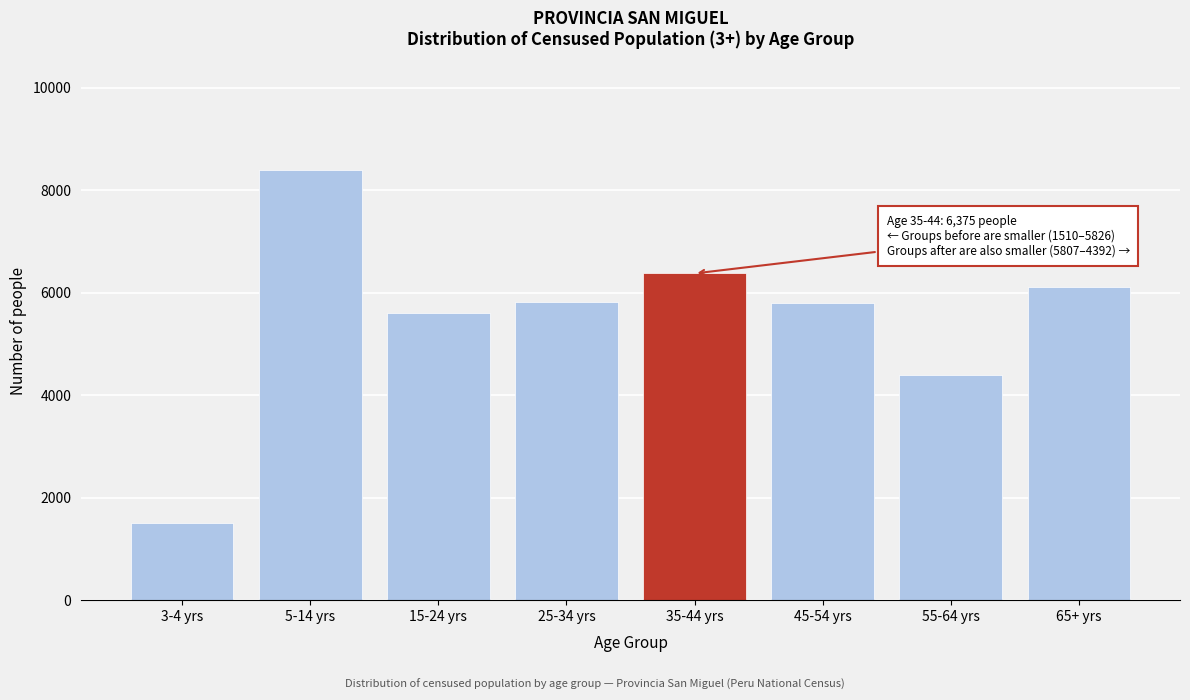

What is the value of the 5th bar from the left?

6375